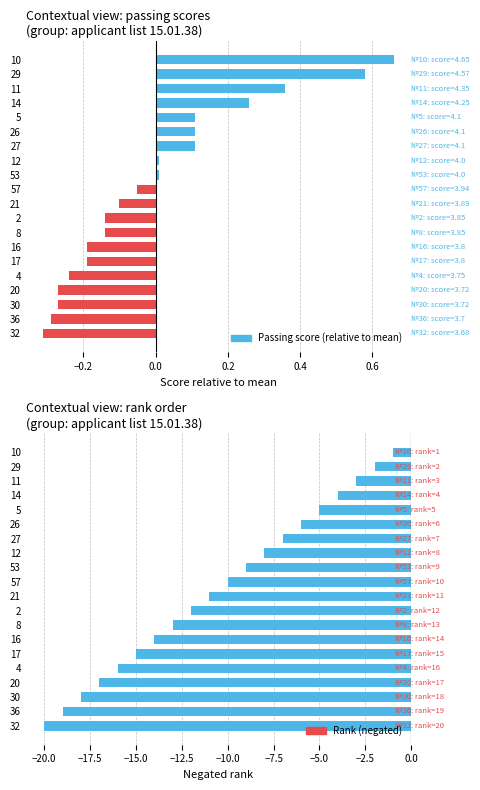

How many positive values does the Passing score (relative to mean) series have?

9